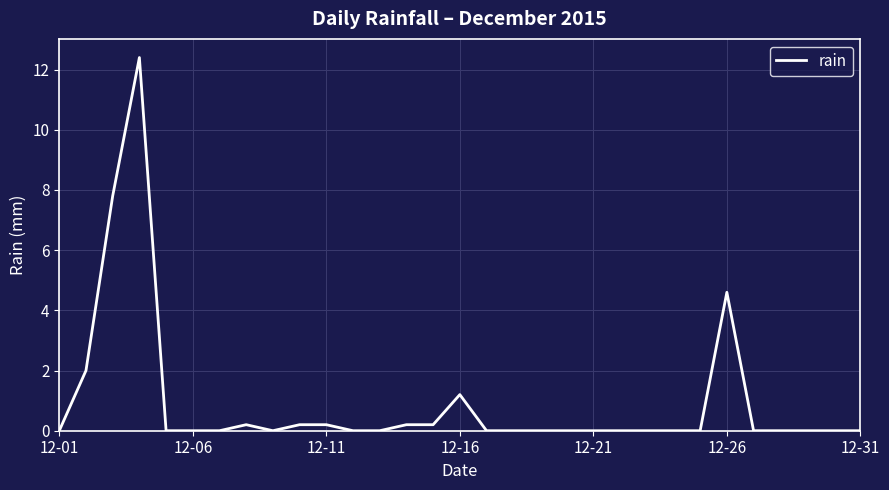

What is the greatest value displayed?

12.4